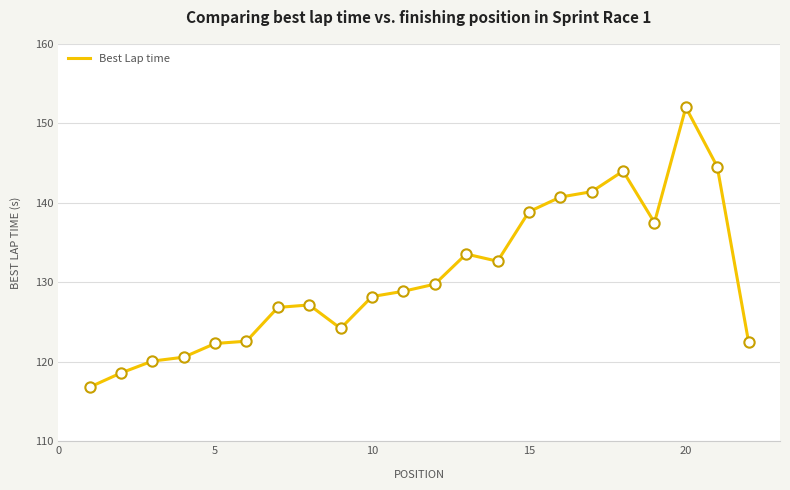

What is the minimum value shown in the chart?

116.8